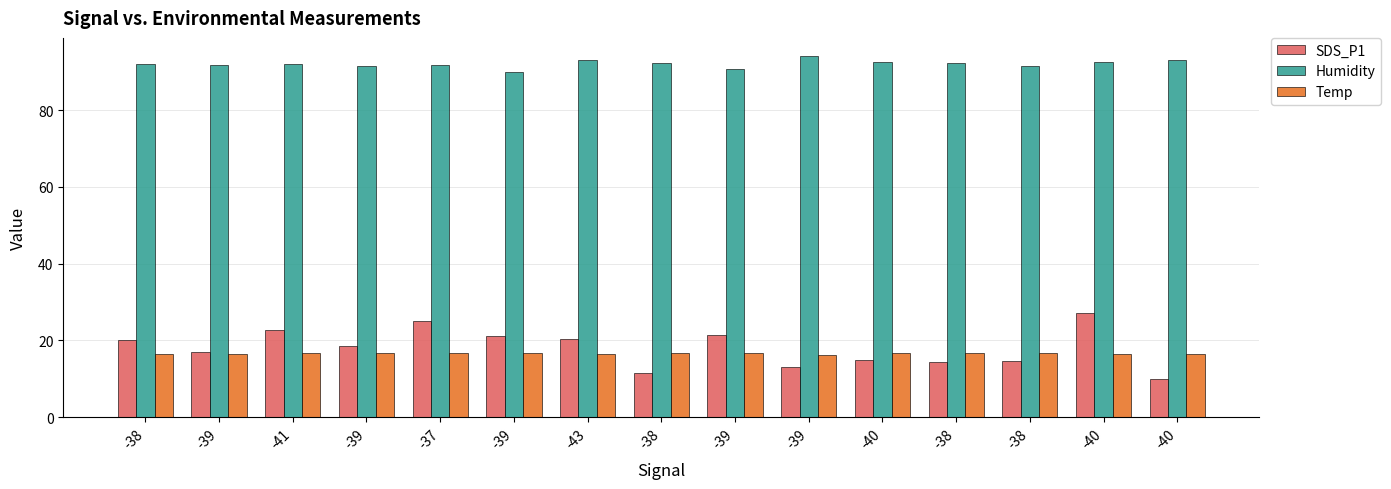

How many data points does each series have?

15